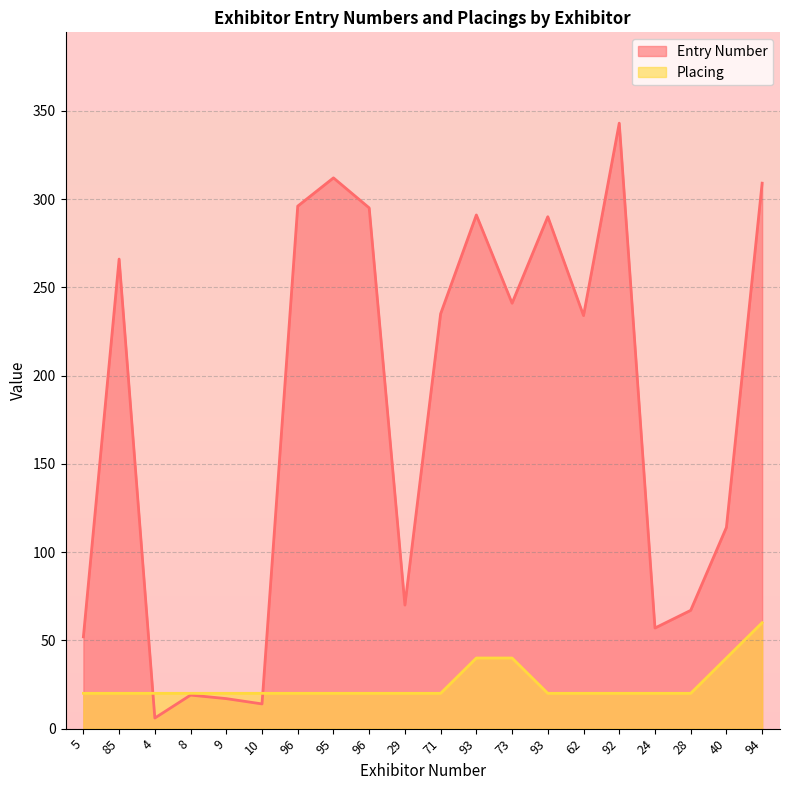

How many series are shown in this chart?

2